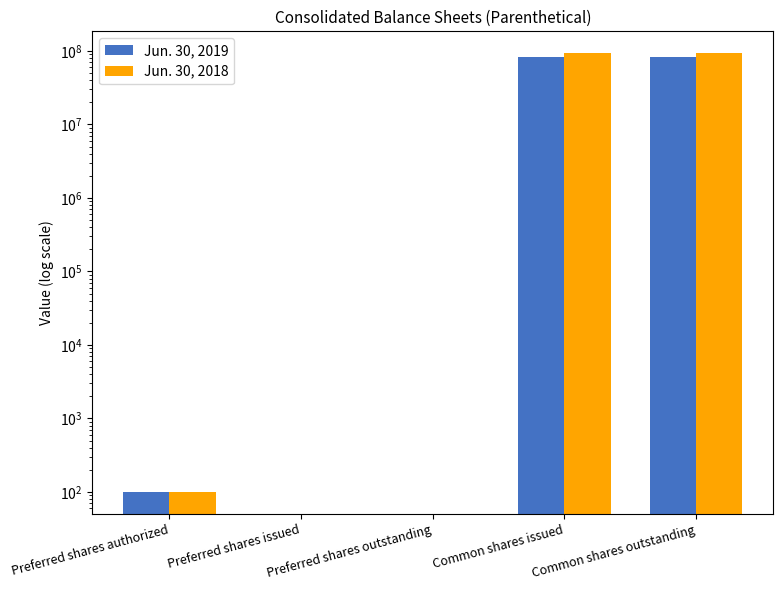

At which label does Jun. 30, 2019 reach its minimum?

Preferred shares issued